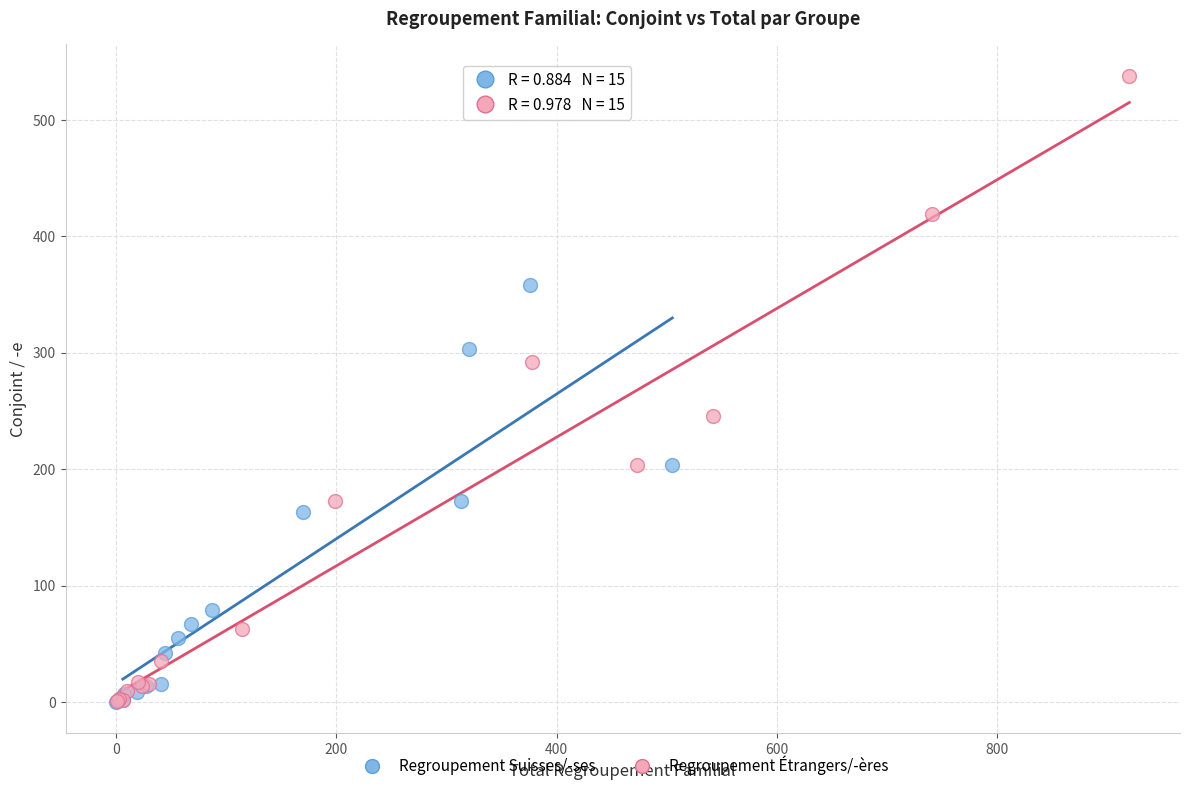

Which series reaches the maximum Y coordinate?

Regroupement Étrangers/-ères